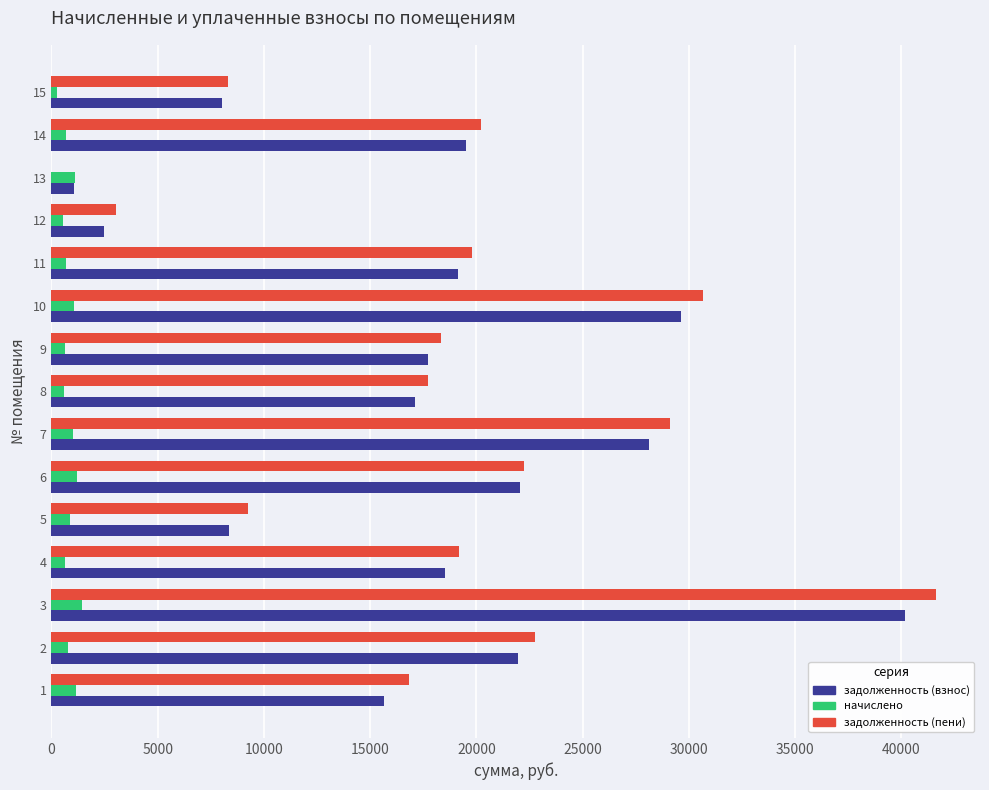

What is the total value across all series at 13?

2129.8